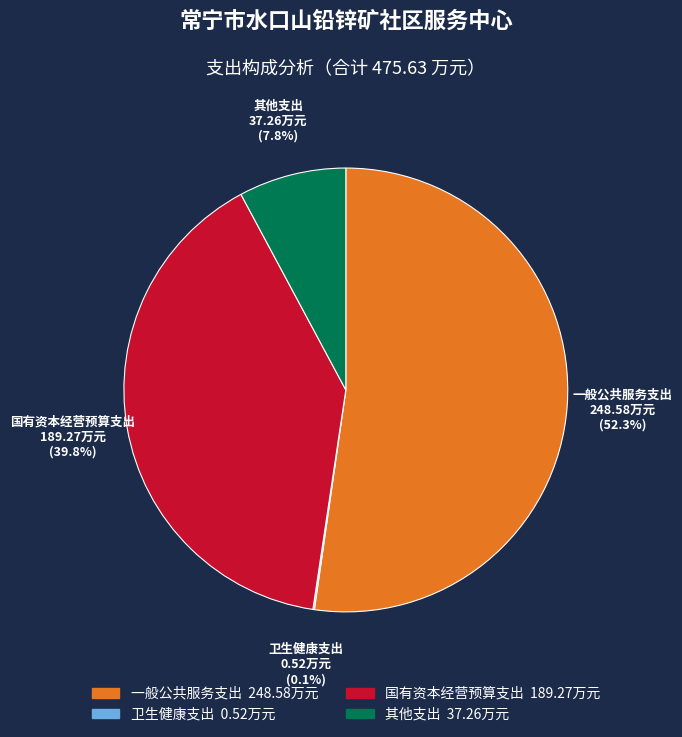

Which category has the biggest portion of the pie?

一般公共服务支出